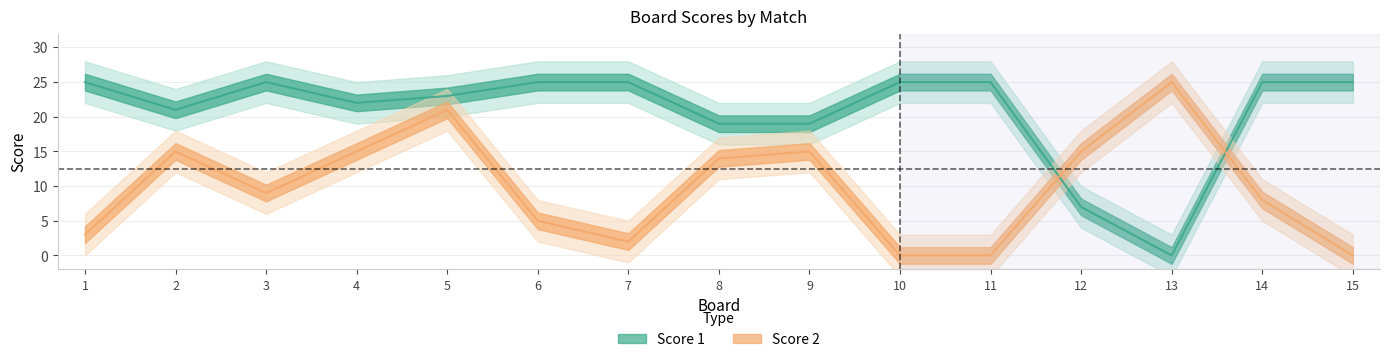

Which series changed the most between 8 and 12?

Score 1